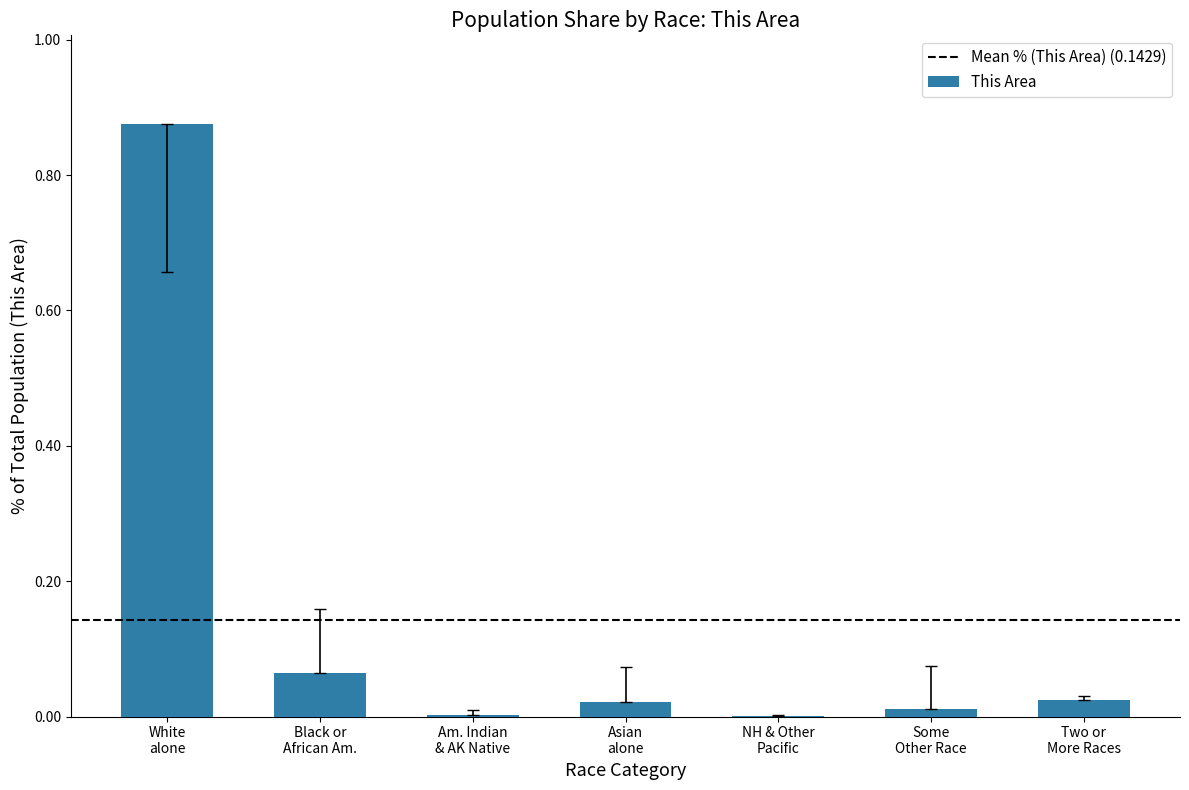

Are the bars horizontal?

No